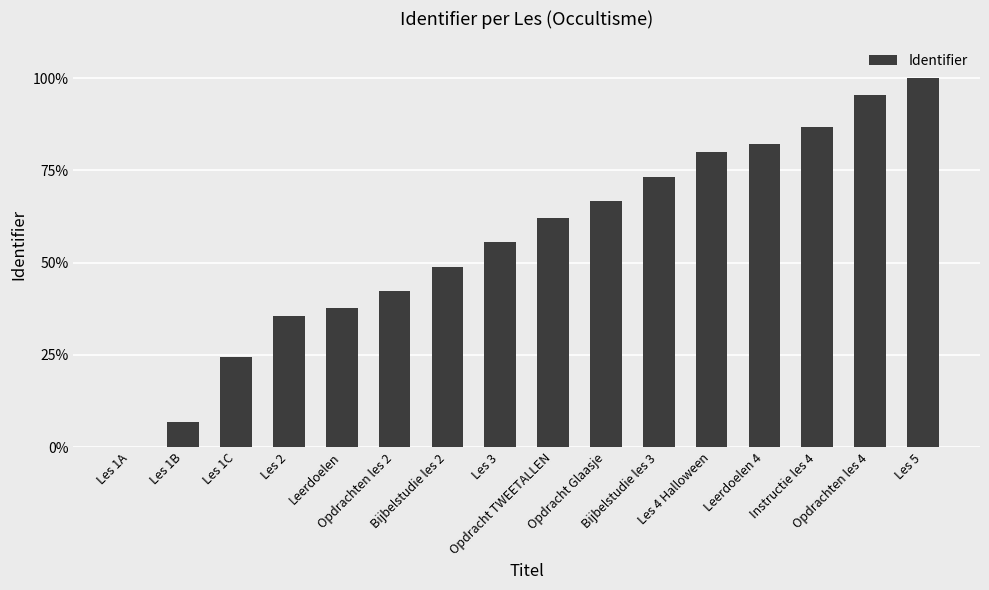

What is the ratio of the value at Opdracht Glaasje to the value at Instructie les 4?

0.8